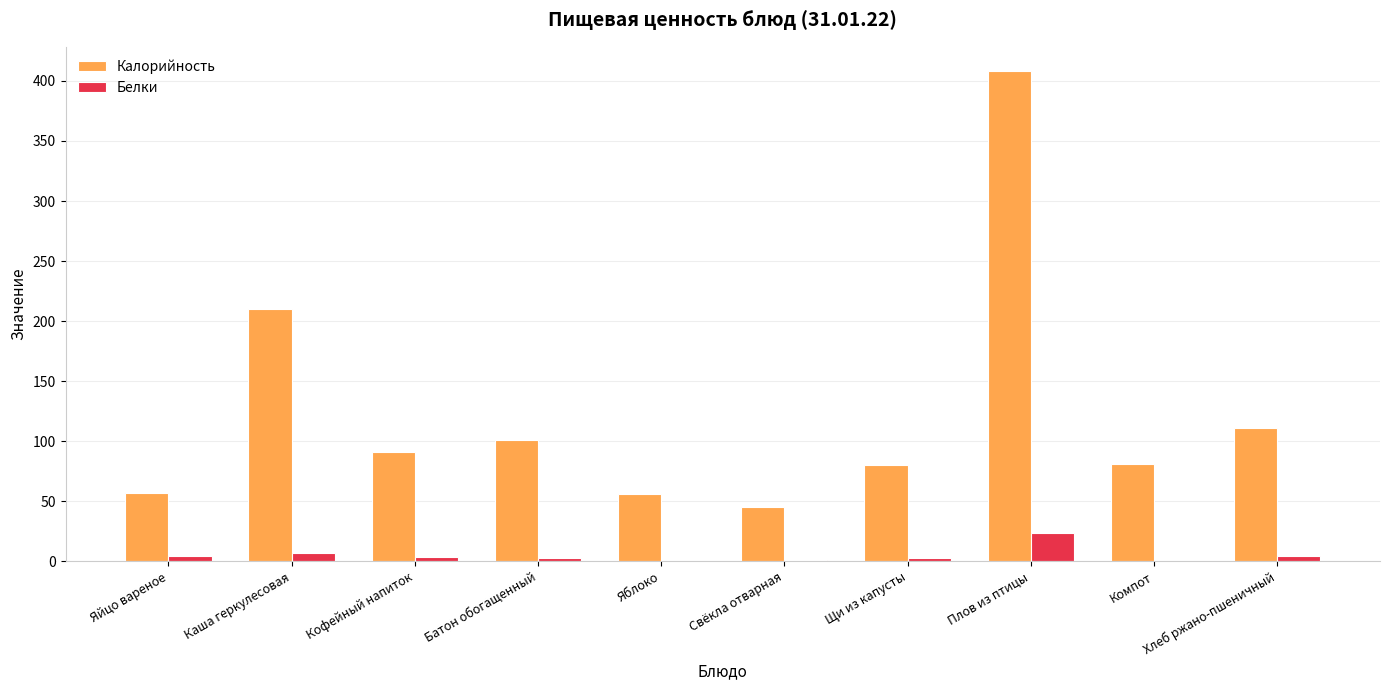

Which series has the largest total across all categories?

Калорийность